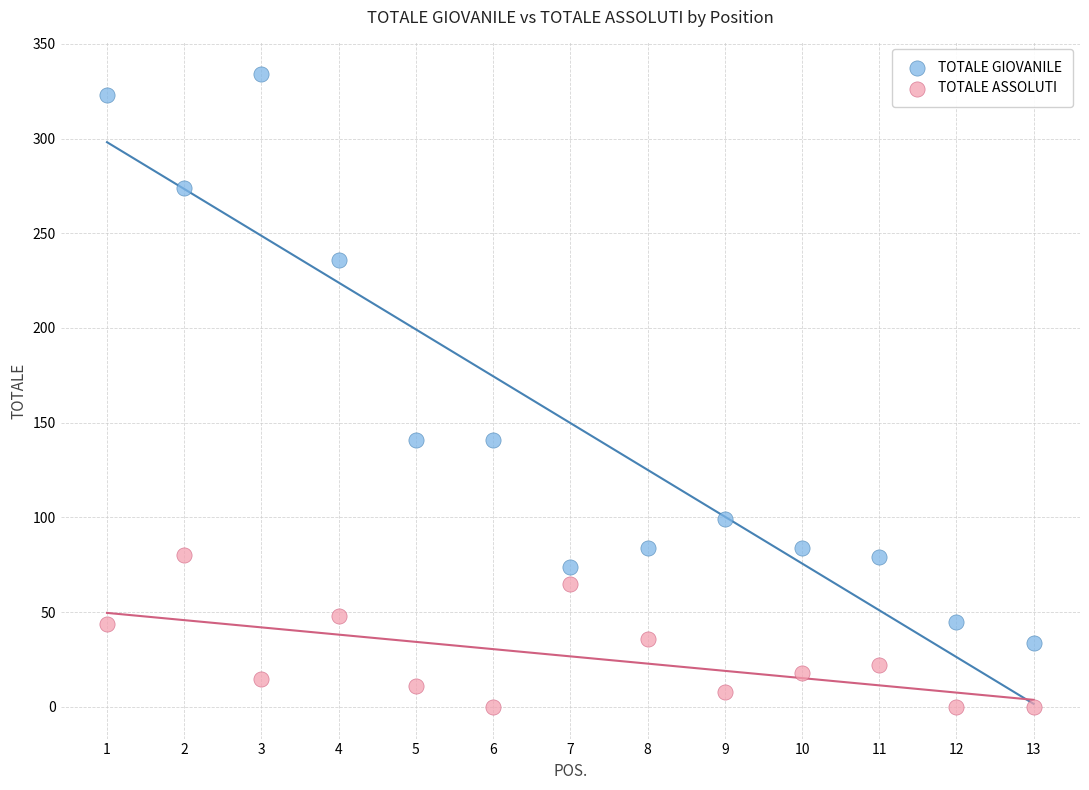

Which series reaches the maximum Y coordinate?

TOTALE GIOVANILE